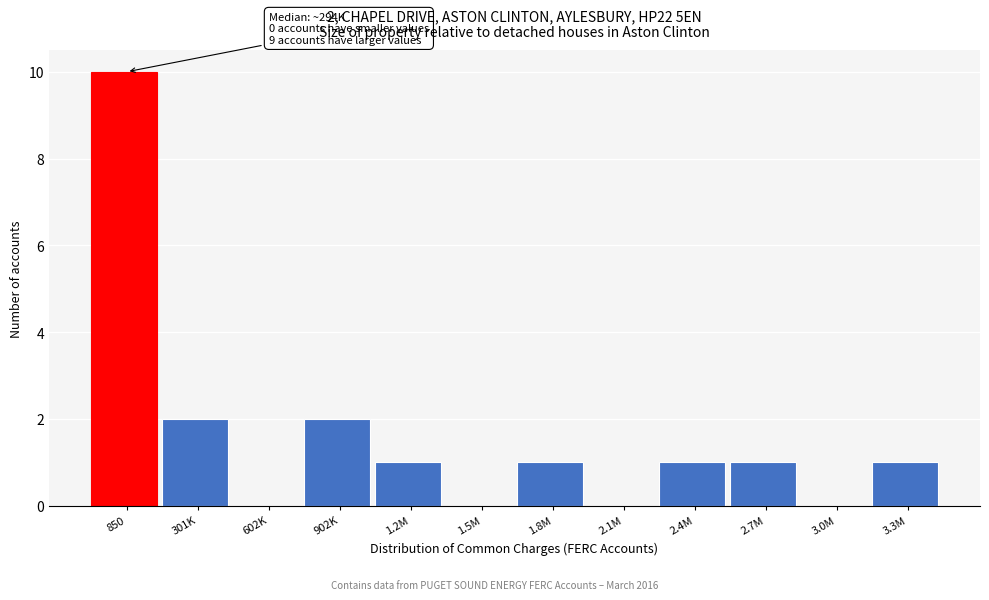

Reading left to right, what are all the values shown in this chart?

850=10	301K=2	602K=0	902K=2	1.2M=1	1.5M=0	1.8M=1	2.1M=0	2.4M=1	2.7M=1	3.0M=0	3.3M=1